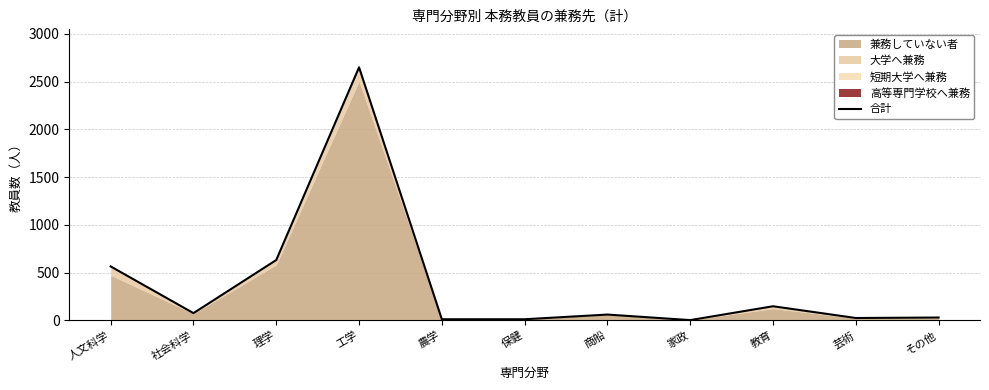

What is the label of the 3rd point from the right?

教育